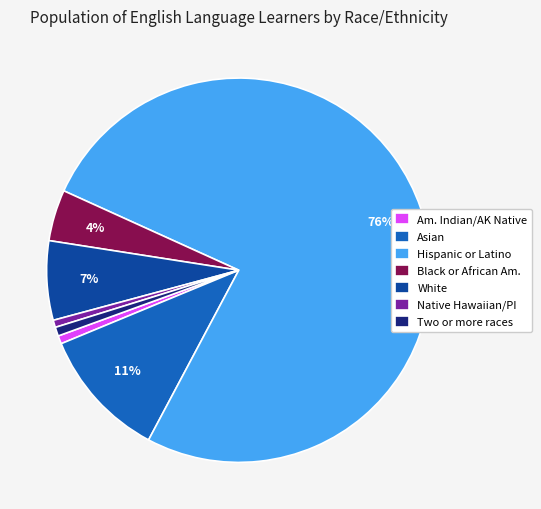

To the nearest percent, what percentage of the pie is Asian?

11%